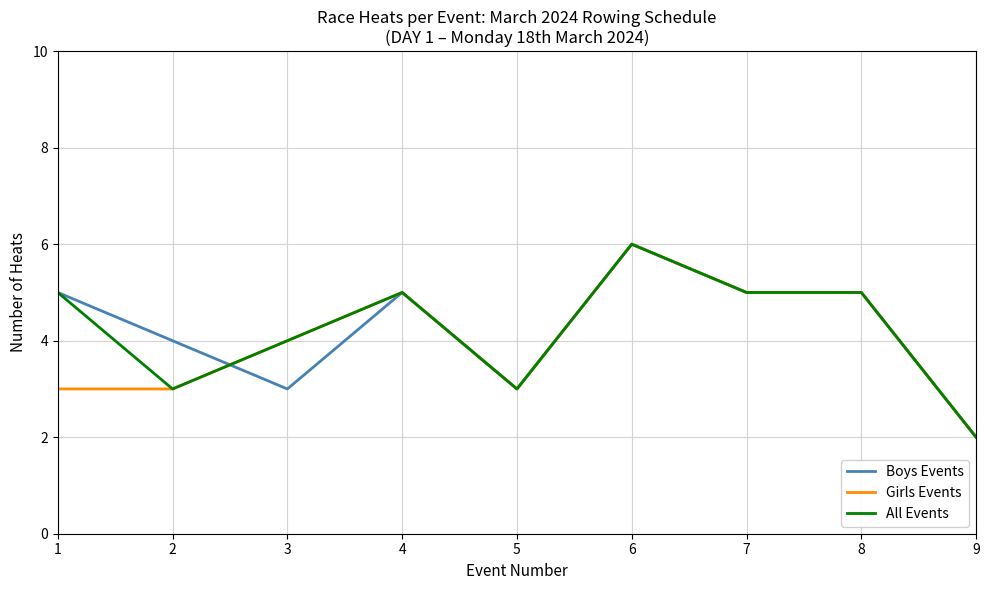

Is it true that Girls Events equals 0 at 9?

False